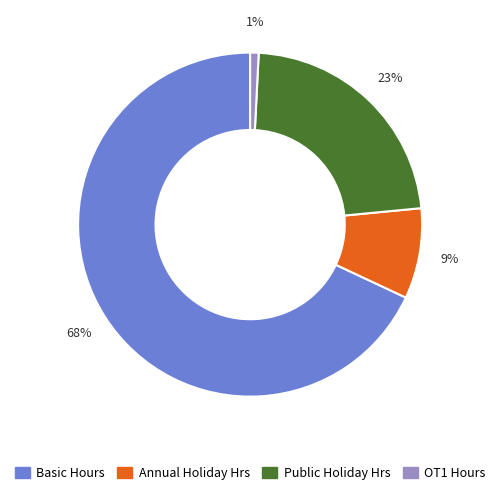

The OT1 Hours slice represents 1% of the pie. True or false?

True